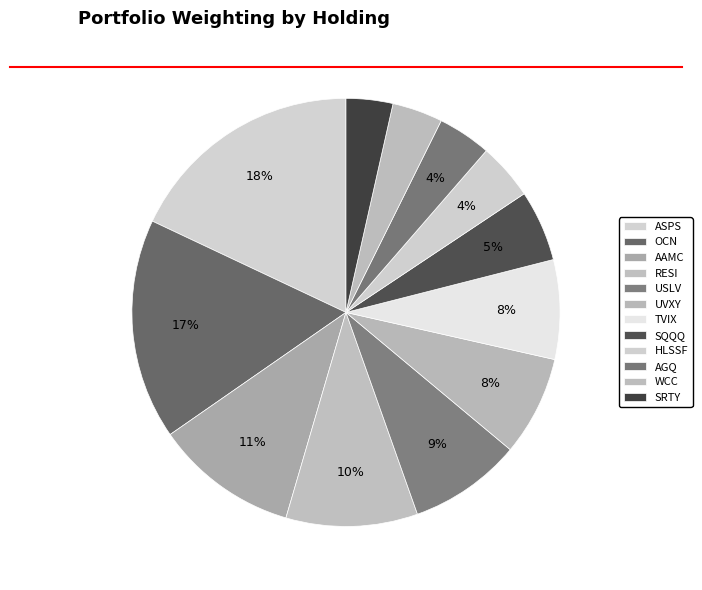

Is TVIX the majority of the pie?

No